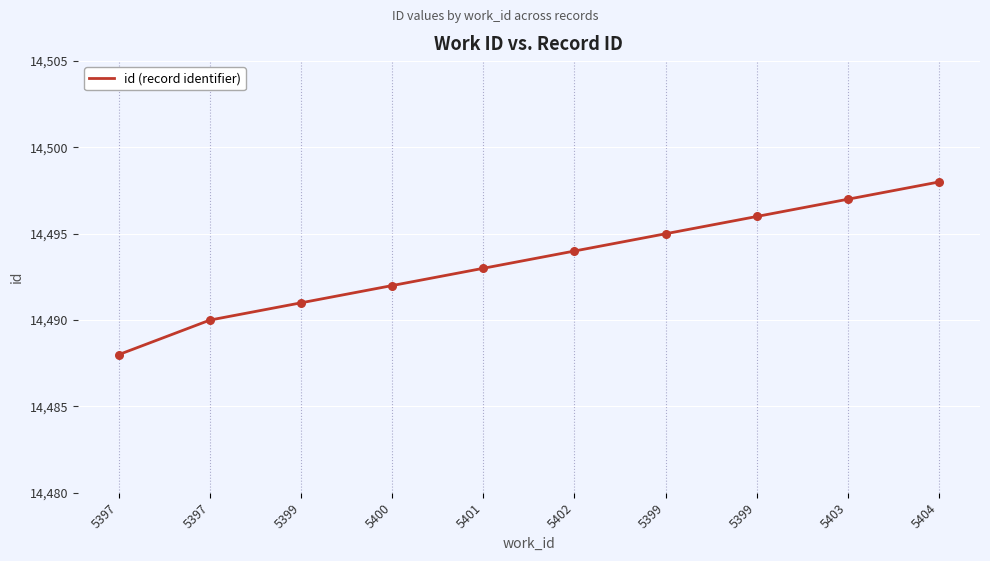

What is the ratio of the value at 5403 to the value at 5397?

1.0